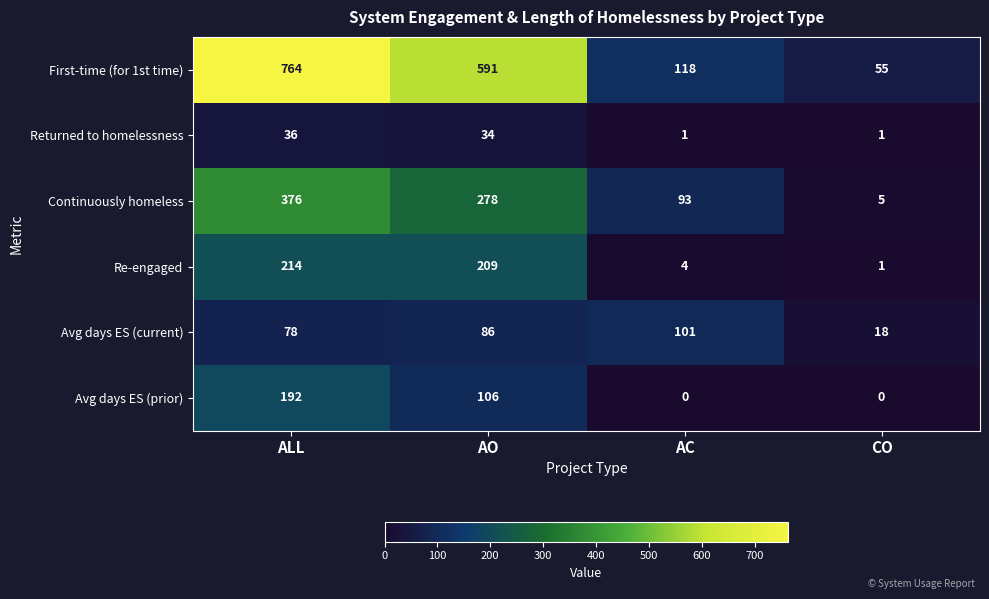

Reading right to left, transcribe all the data shown in this chart.

First-time (for 1st time): 55	118	591	764
Returned to homelessness: 1	1	34	36
Continuously homeless: 5	93	278	376
Re-engaged: 1	4	209	214
Avg days ES (current): 18	101	86	78
Avg days ES (prior): 0	0	106	192